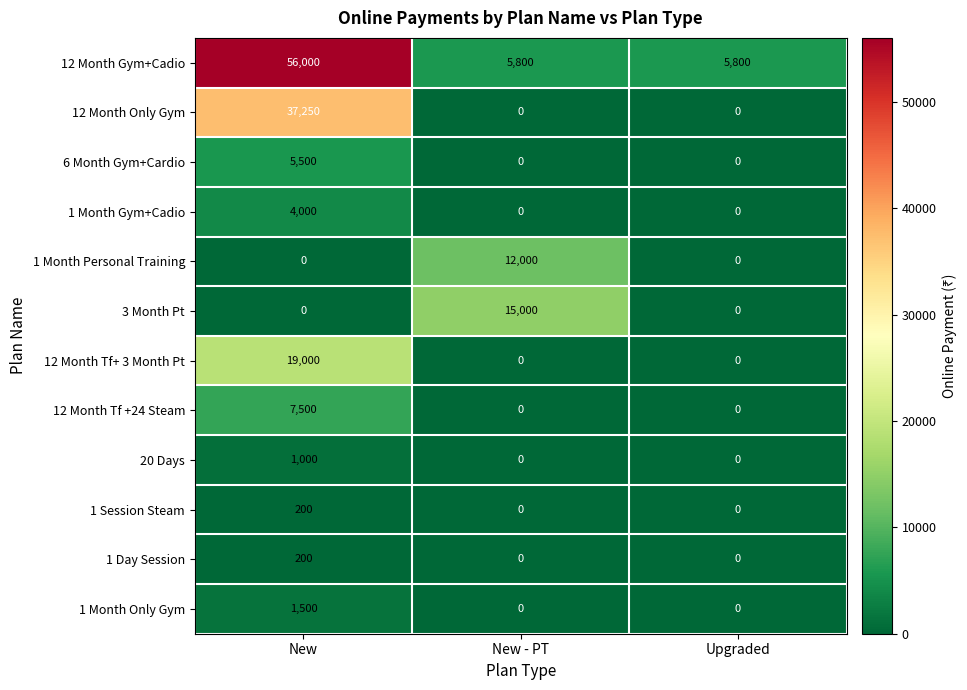

How many 12 Month Only Gym values are between 0 and 37250?

3